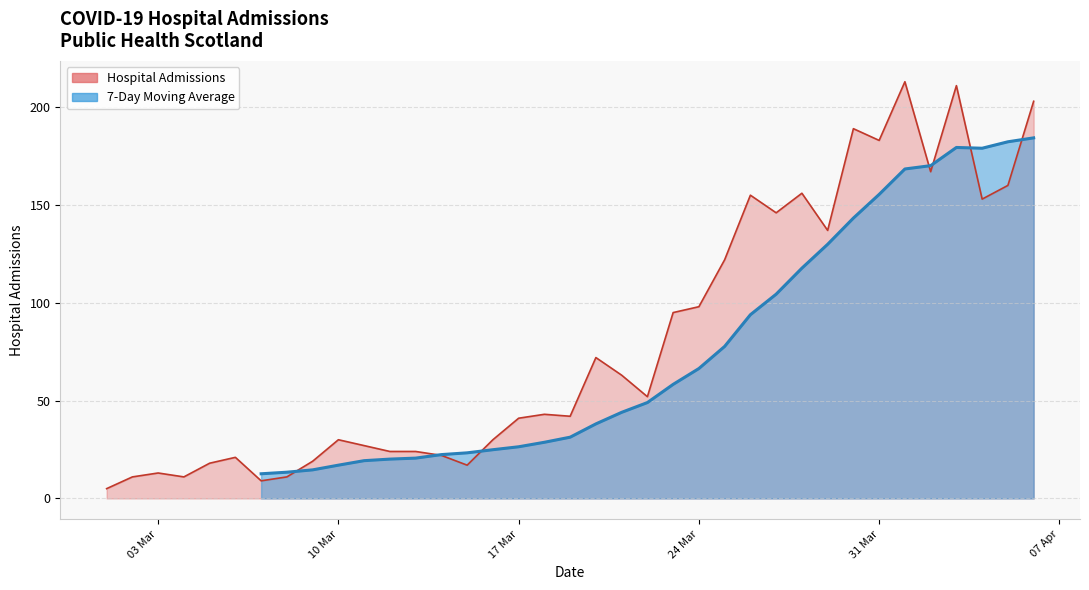

What is the maximum value shown in the chart?

213